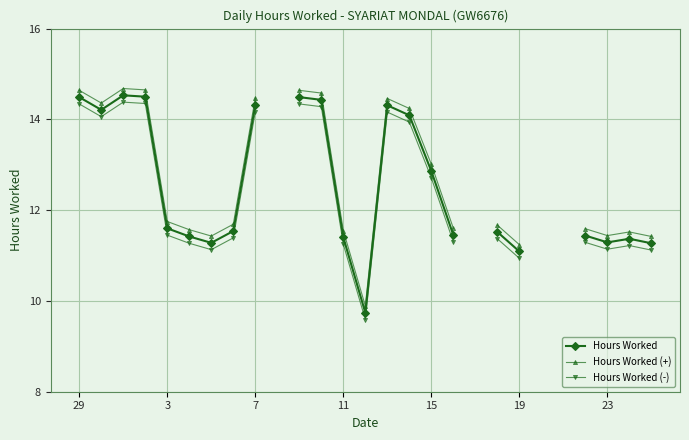

The Hours Worked (+) series shows 7.1 at 7. True or false?

False